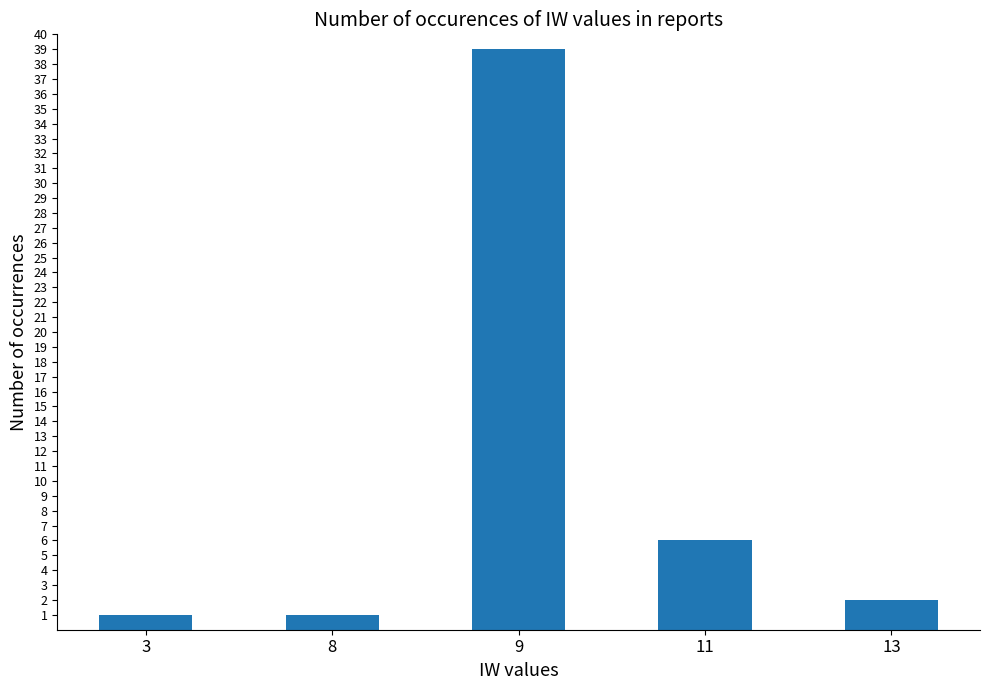

What is the ratio of the value at 11 to the value at 8?

6.0